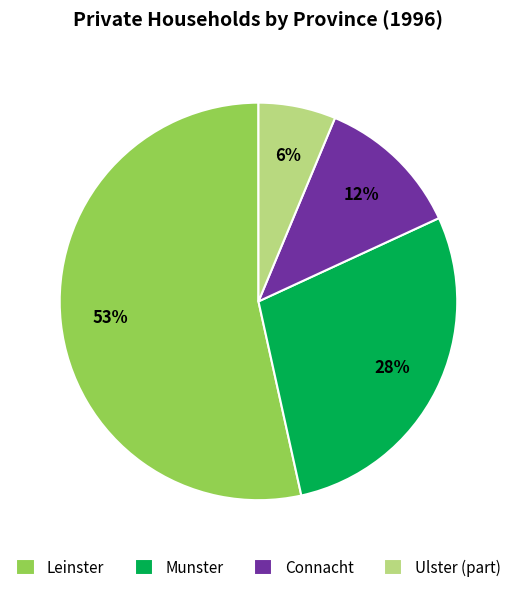

Rank the categories by value from lowest to highest.

Ulster (part), Connacht, Munster, Leinster